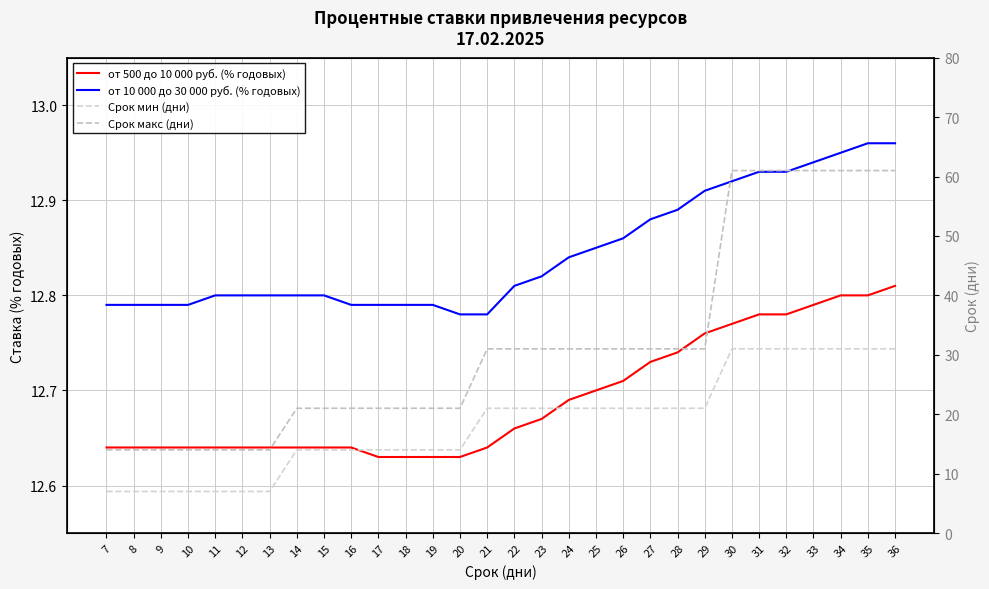

True or false: от 500 до 10 000 руб. (% годовых) has more than 0 interior local peaks.

False